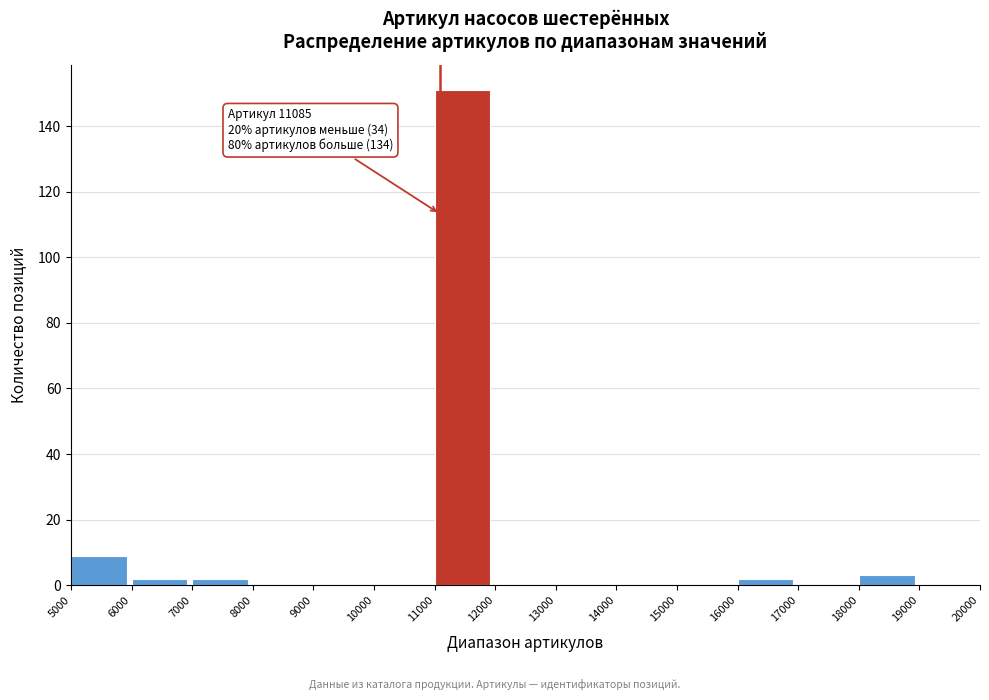

Over which range of the x-axis is the bar tallest?

11000 to 12000